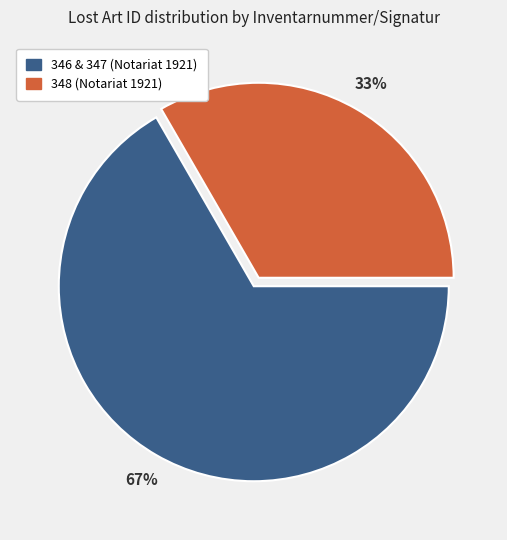

What is the smallest slice in the pie chart?

348 (Notariat 1921)